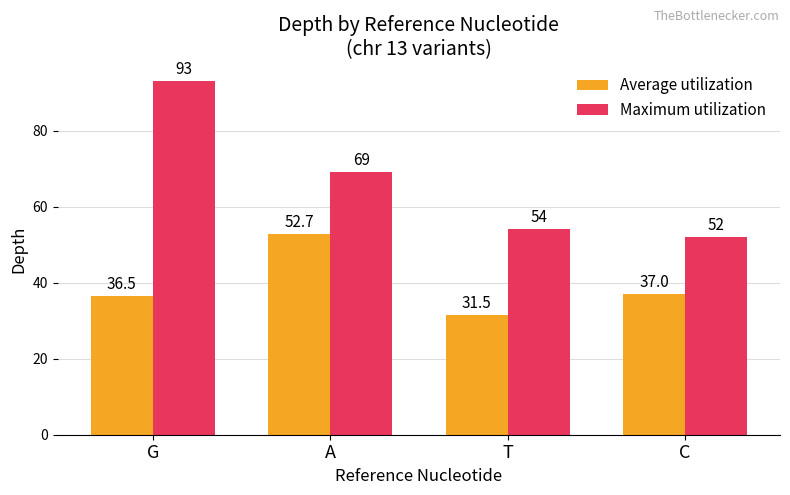

Is the value of Average utilization at T greater than the value of Maximum utilization at G?

No